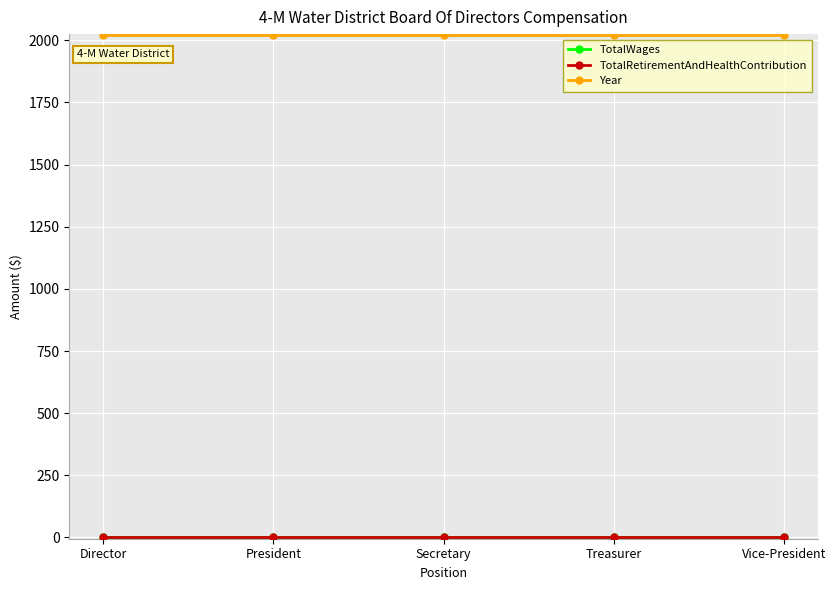

Does the chart have visible grid lines?

Yes